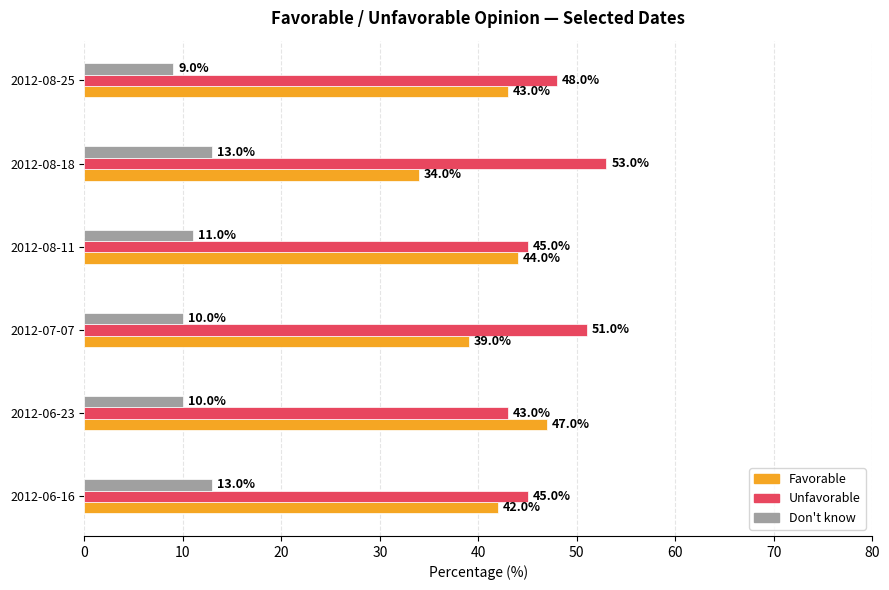

At how many categories does at least one series exceed 13?

6